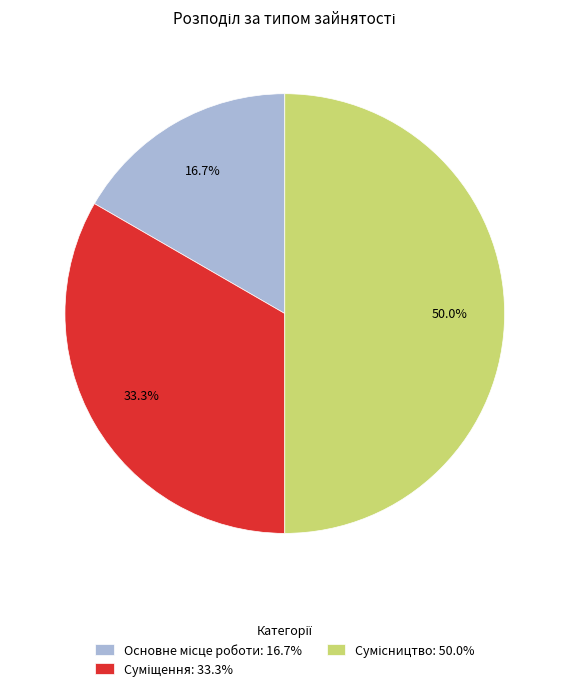

How many segments does this pie chart have?

3